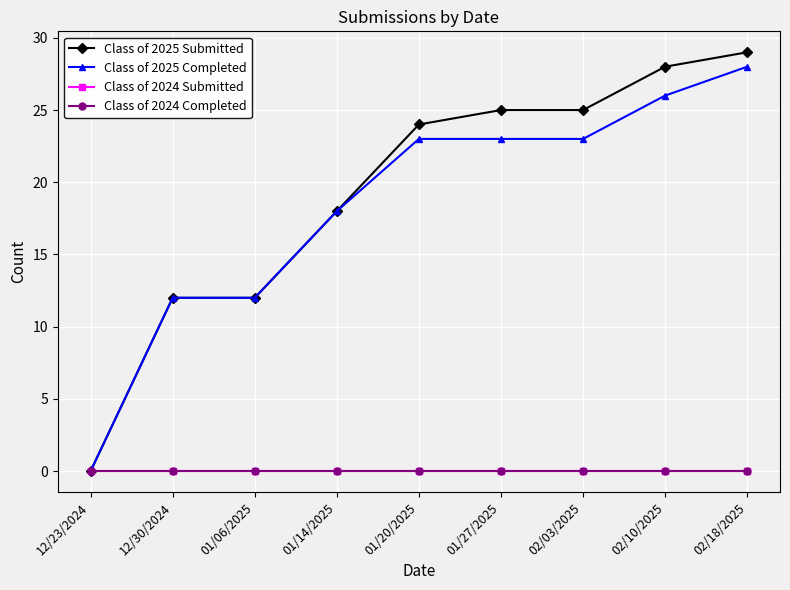

At how many categories does at least one series exceed 22?

5